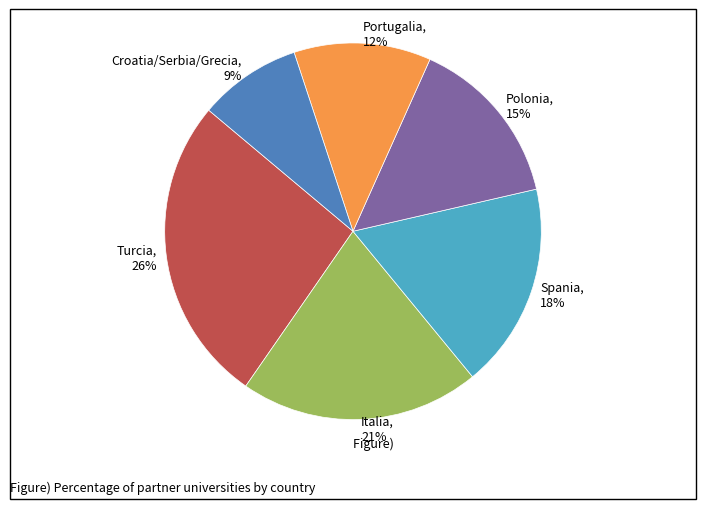

Which has a higher value, Polonia or Croatia/Serbia/Grecia?

Polonia